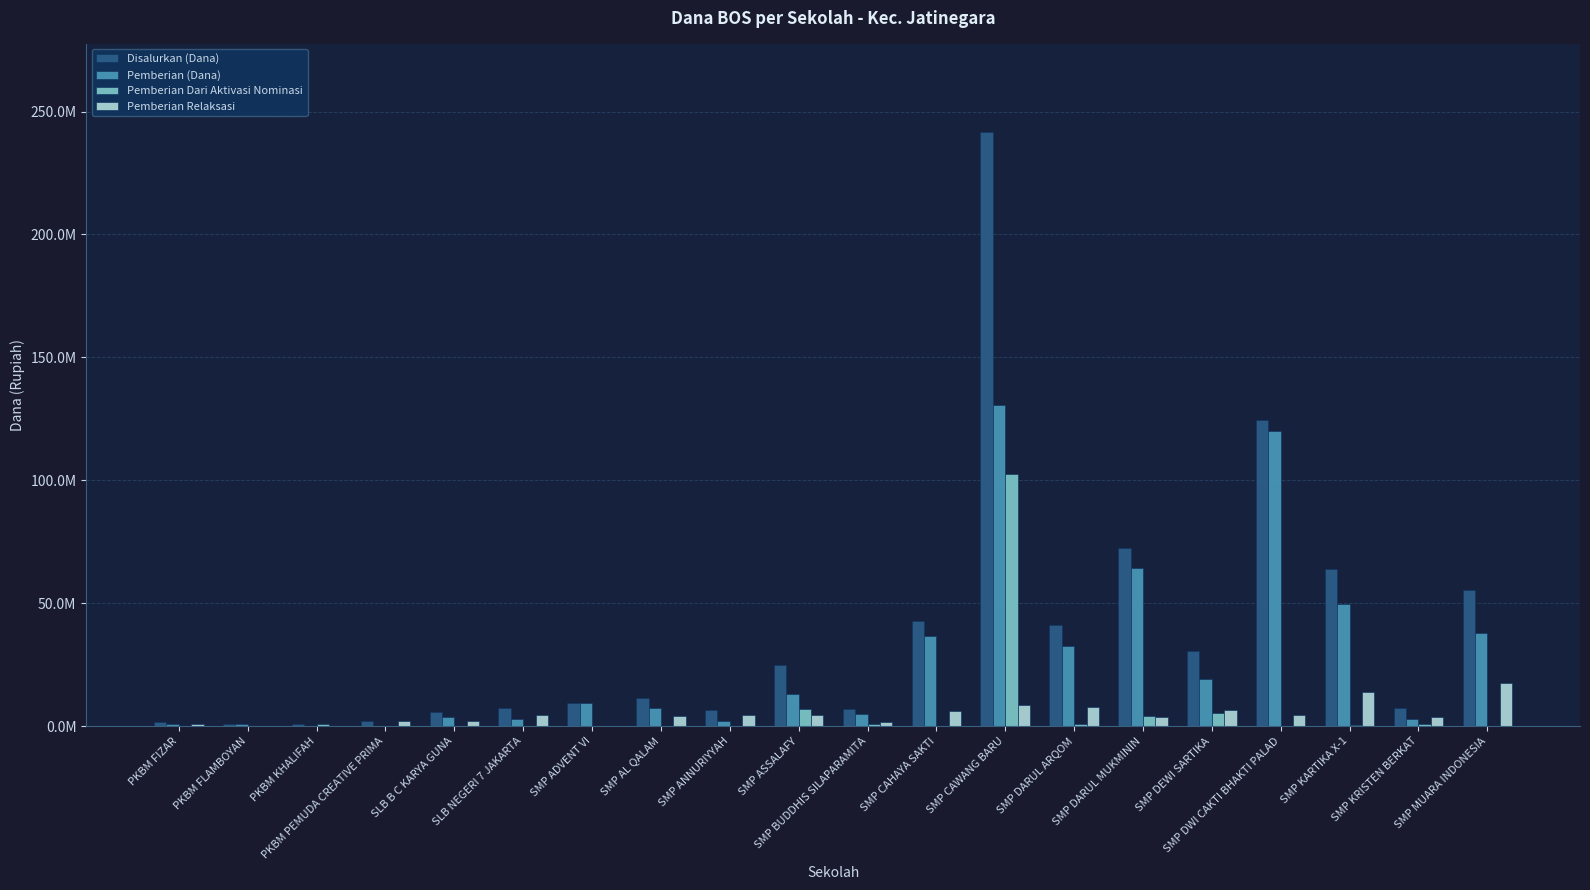

Rank the series at SLB B C KARYA GUNA from highest to lowest value.

Disalurkan (Dana), Pemberian (Dana), Pemberian Relaksasi, Pemberian Dari Aktivasi Nominasi